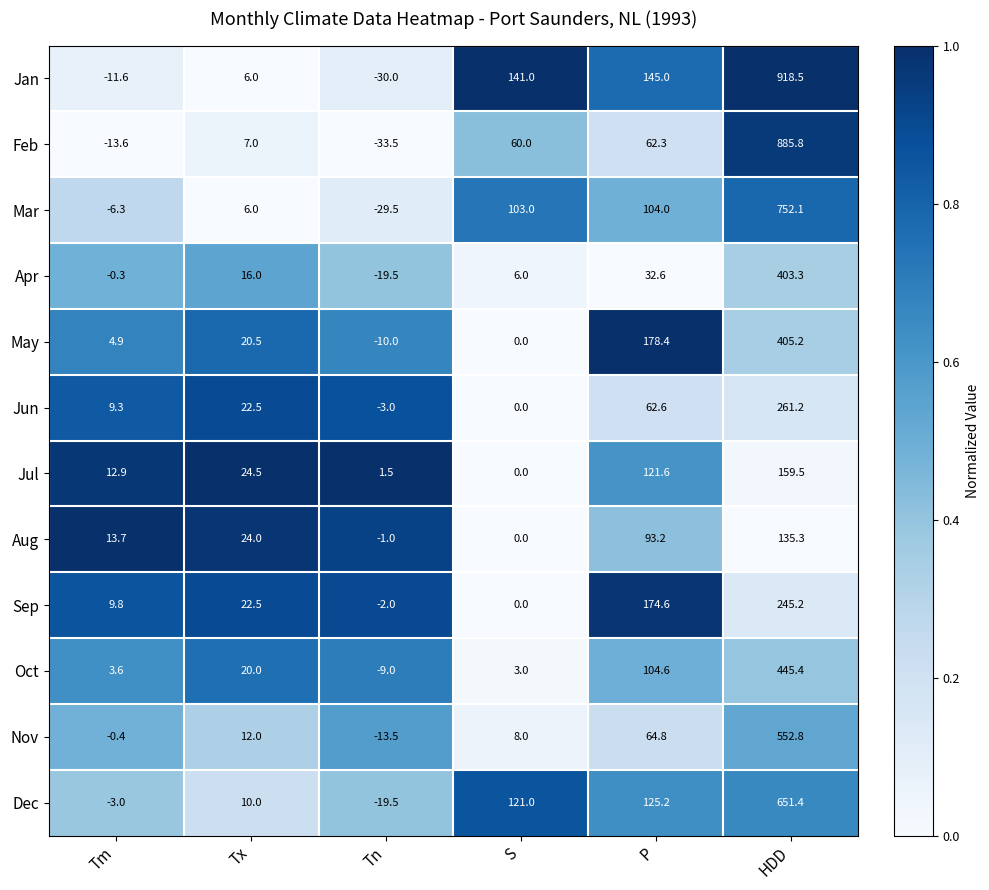

At which category is the sum across all series the highest?

HDD